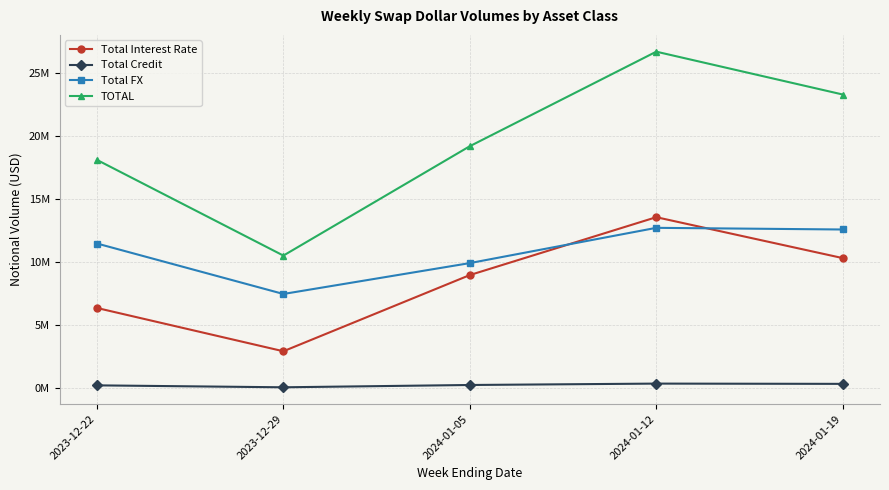

What is the label of the 5th point from the right?

2023-12-22